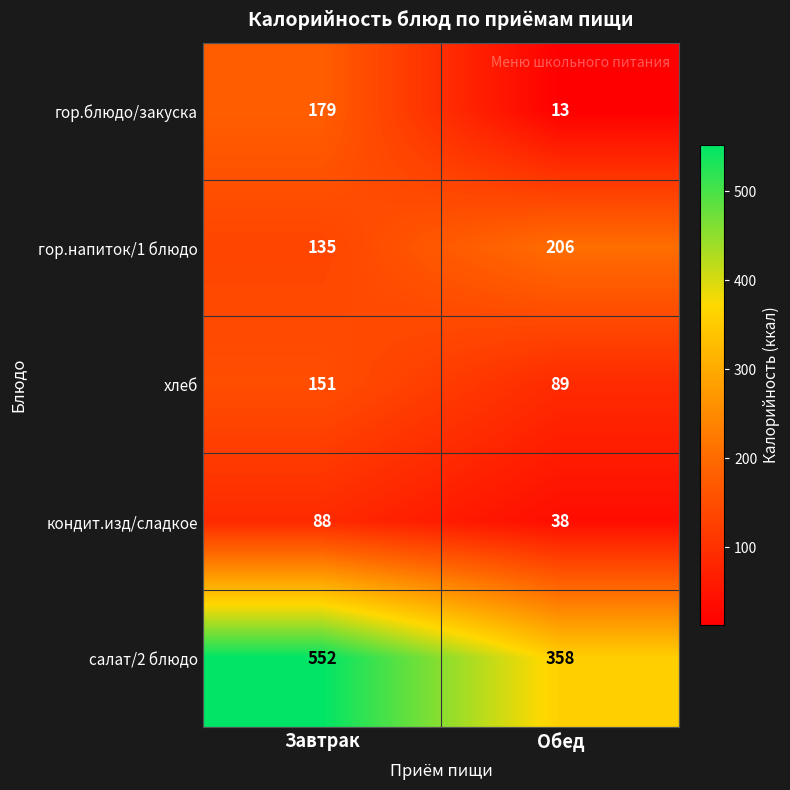

How many data points does each series have?

2